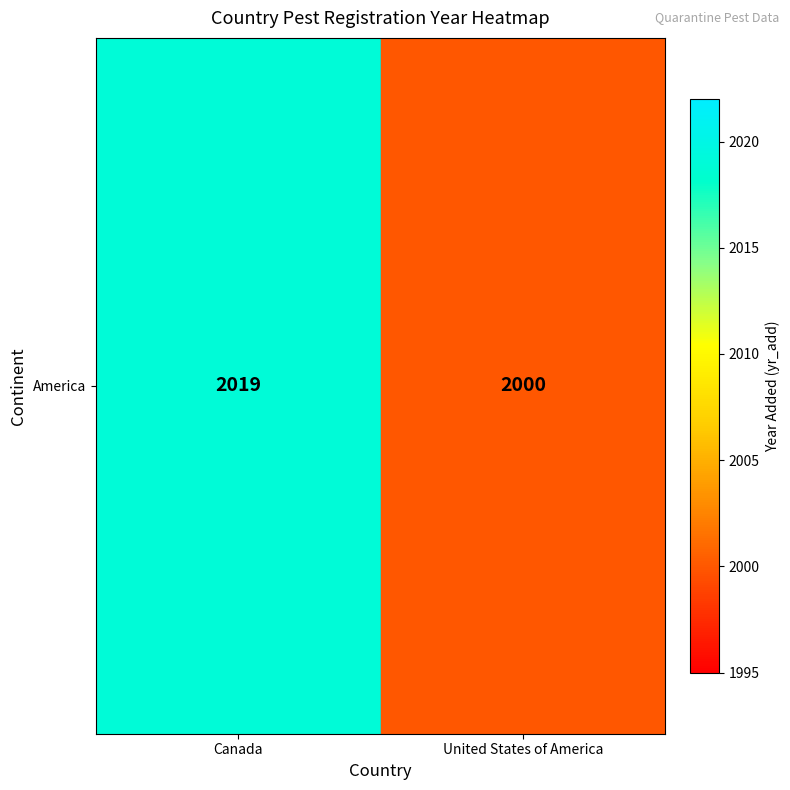

Rank the categories by value from highest to lowest.

Canada, United States of America